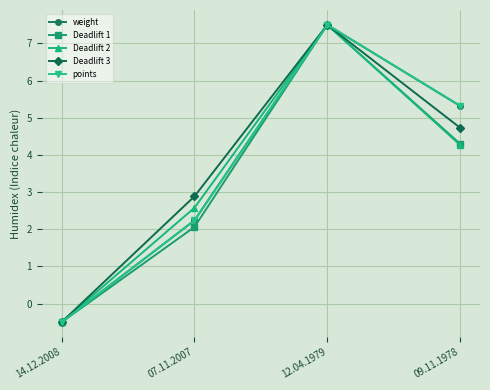

Is this an area chart (filled region under the line)?

No